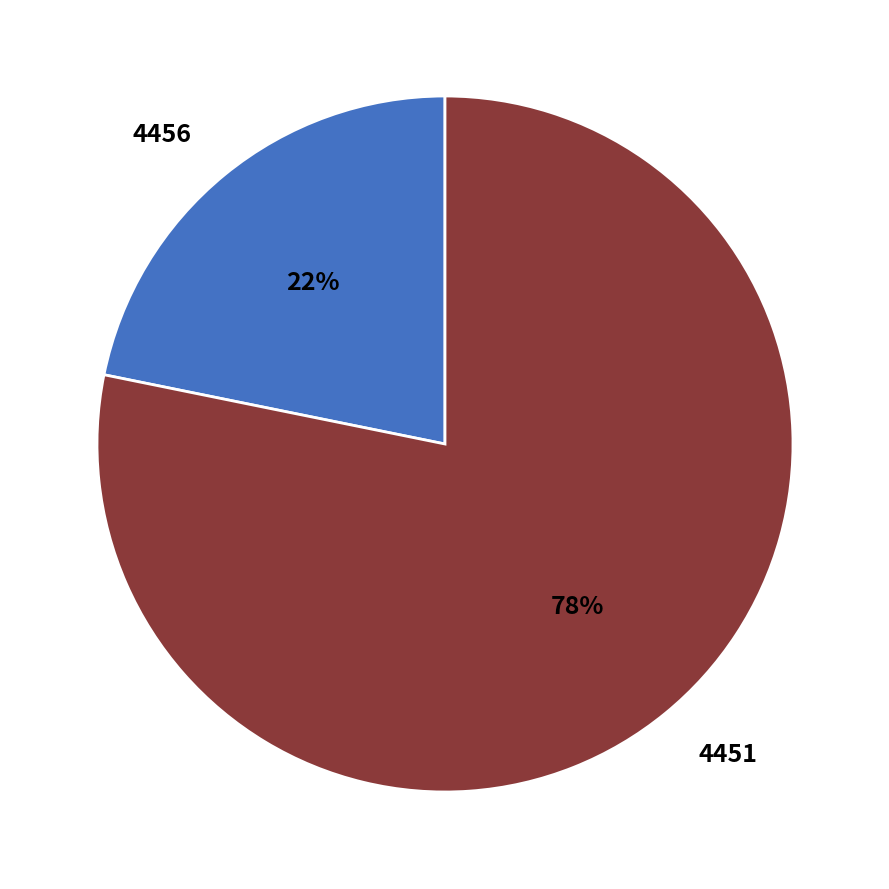

Do 4456 and 4451 together represent more than half of the pie?

Yes